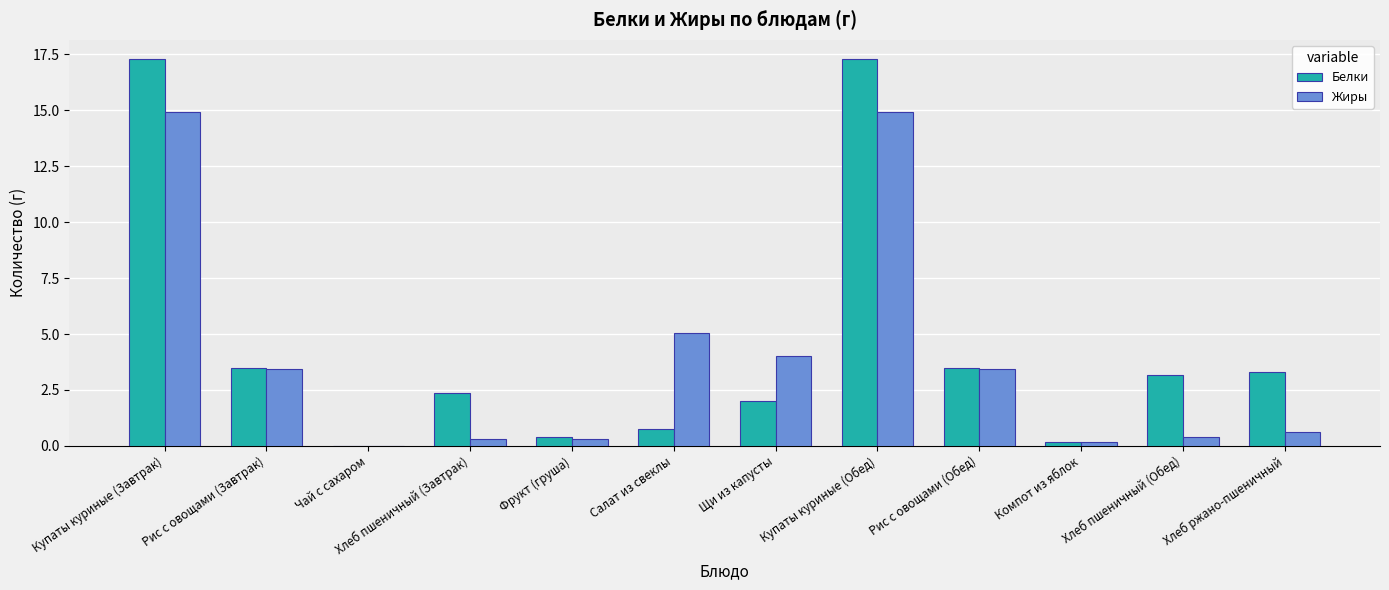

What is the greatest value displayed?

17.3